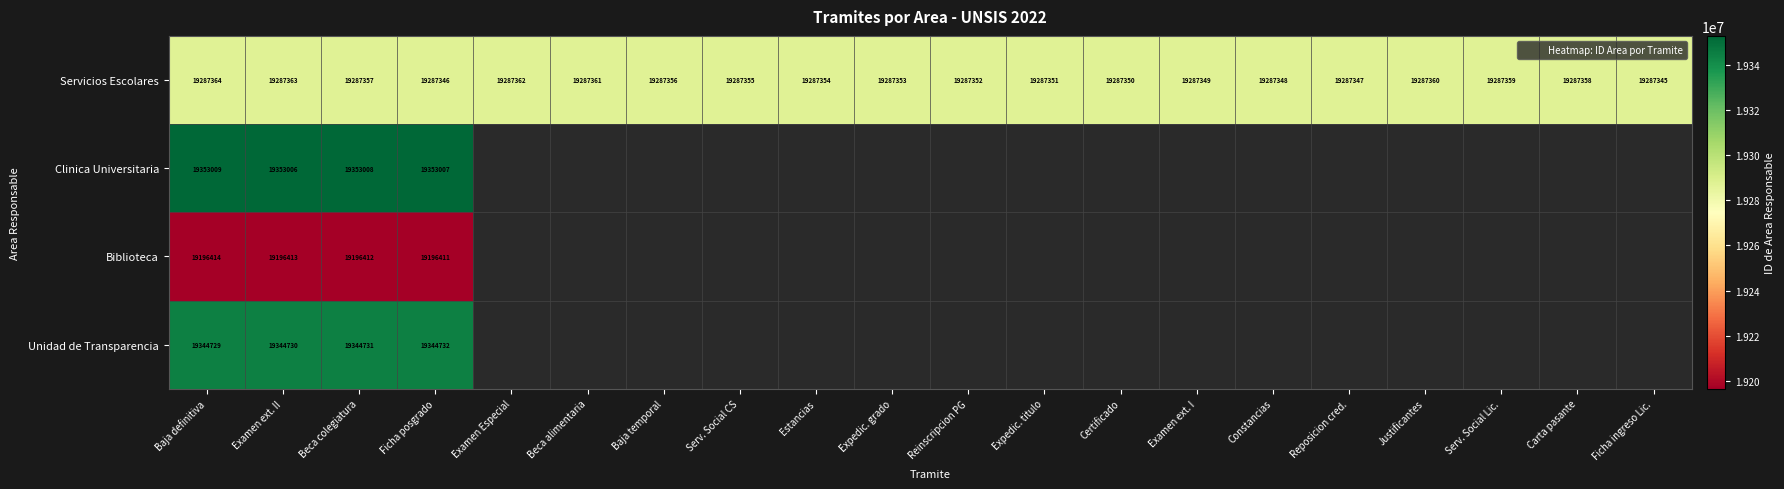

Which series changed the most between Serv. Social CS and Expedic. grado?

Servicios Escolares